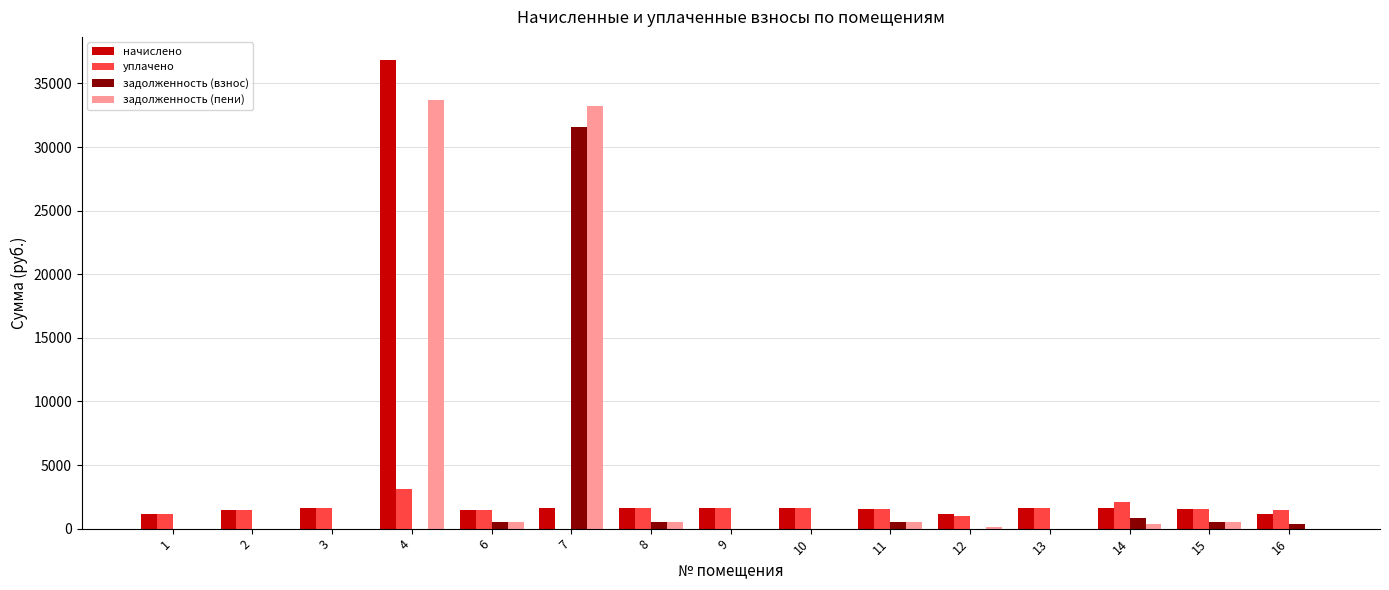

The value of задолженность (взнос) at 2 is 0.0. True or false?

True